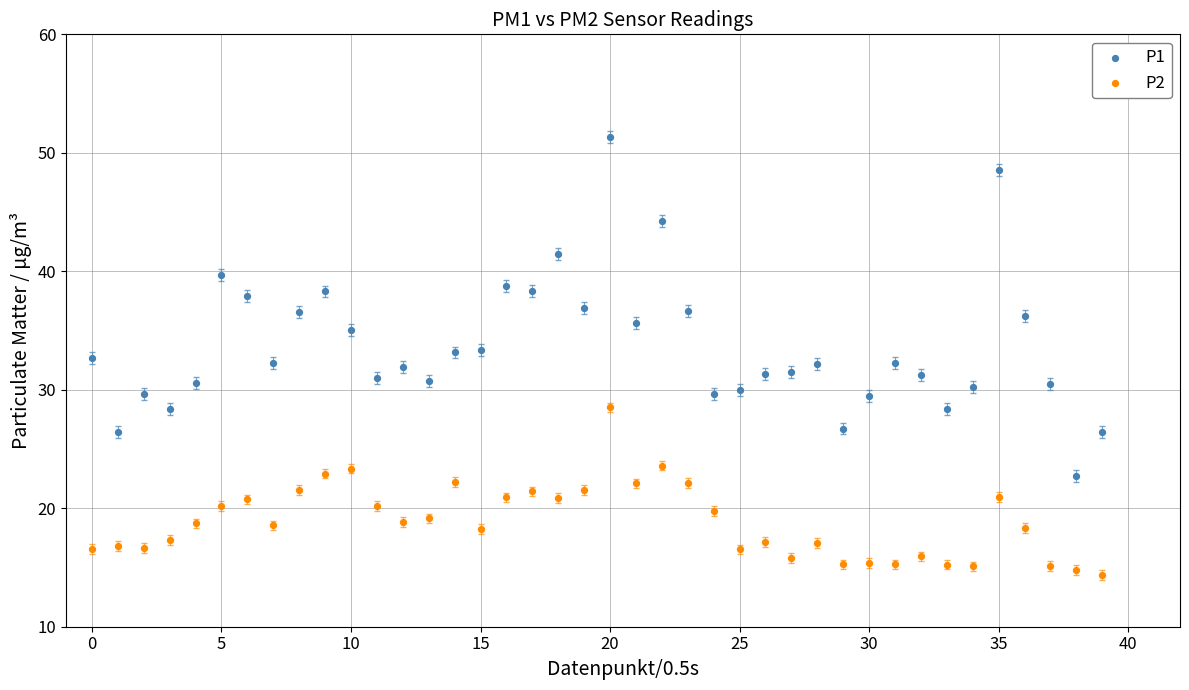

Across all data points, what is the range of Y values (max minus min)?

37.0